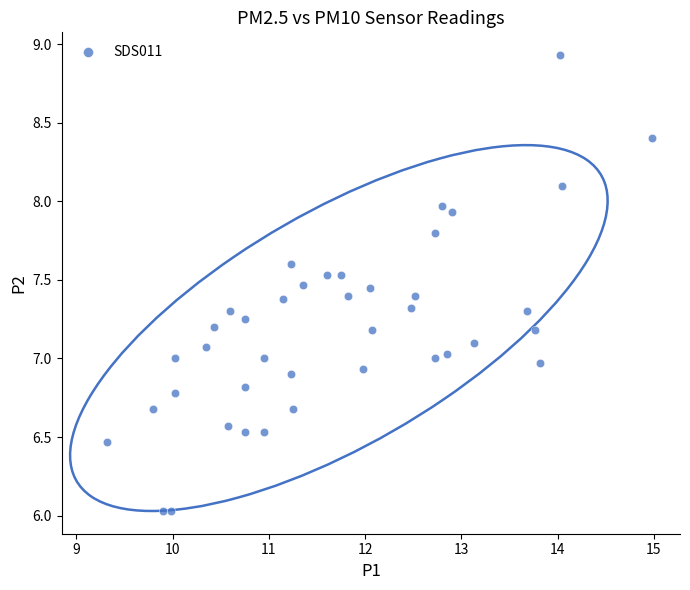

What is the range of X values (max minus min)?

5.7